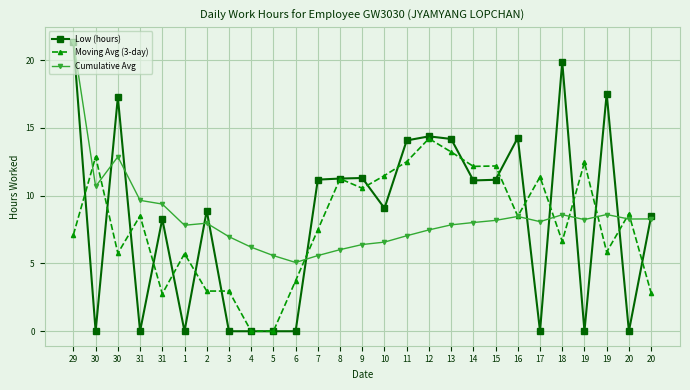

Where is Low (hours) nearest to the value 10?

10